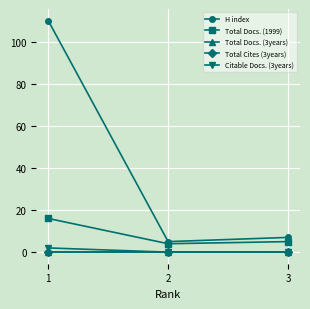

At which category is the sum across all series the highest?

1